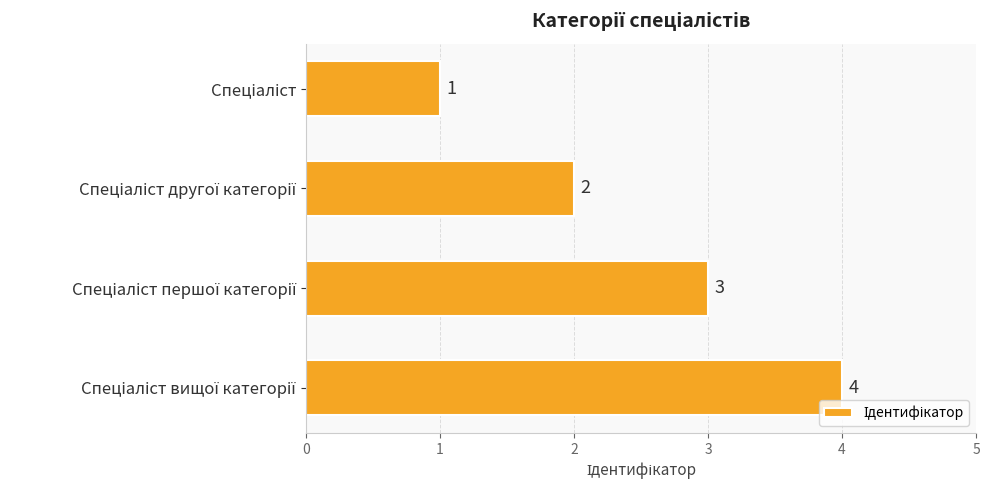

What is the difference between the maximum and minimum values?

3